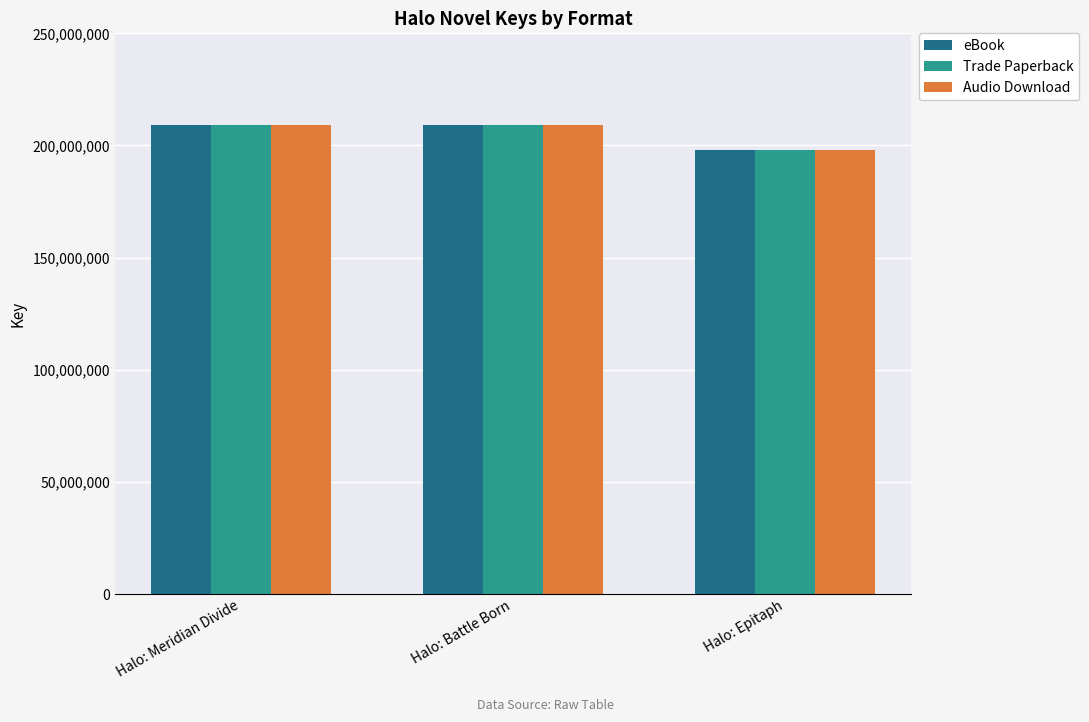

What is the sum of all Trade Paperback values?

616588746